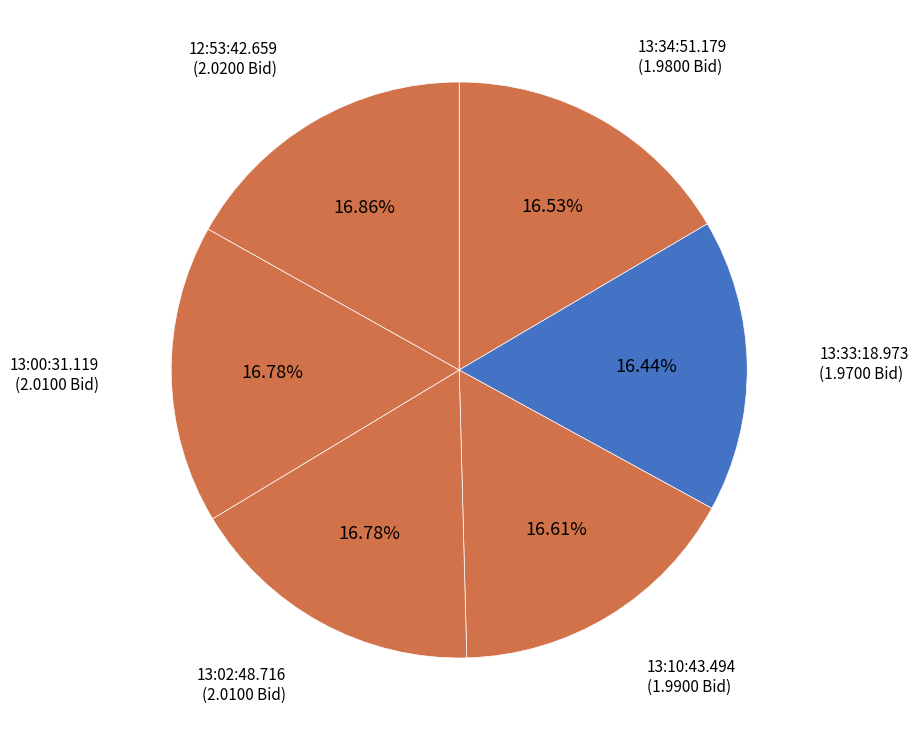

Is it true that 13:33:18.973 is 8% of the pie?

False